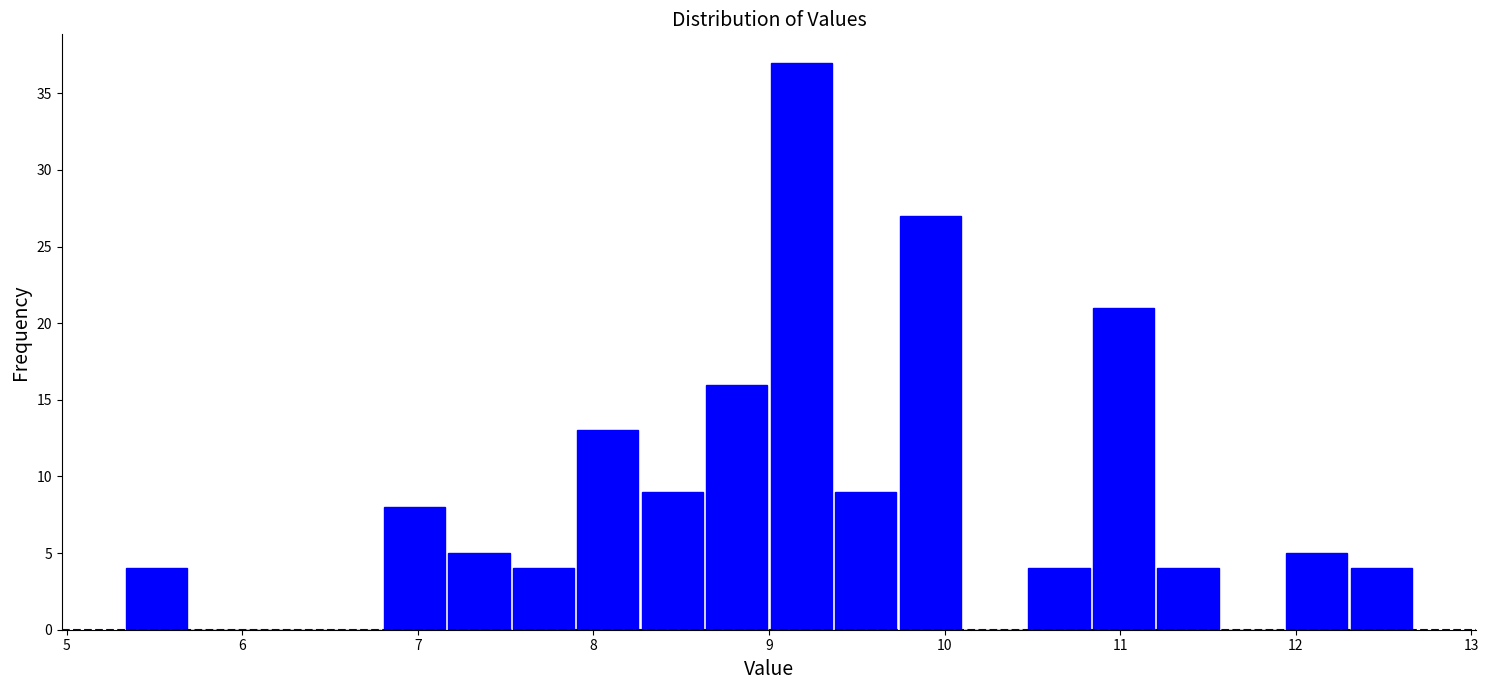

Around what value on the x-axis is the tallest bar? Give the approximate position of its centre, as read against the axis.

9.2